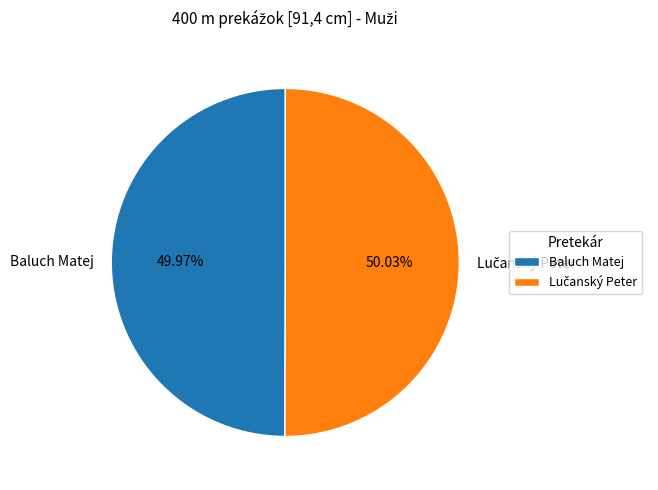

Is there any slice that represents more than half of the pie?

Yes